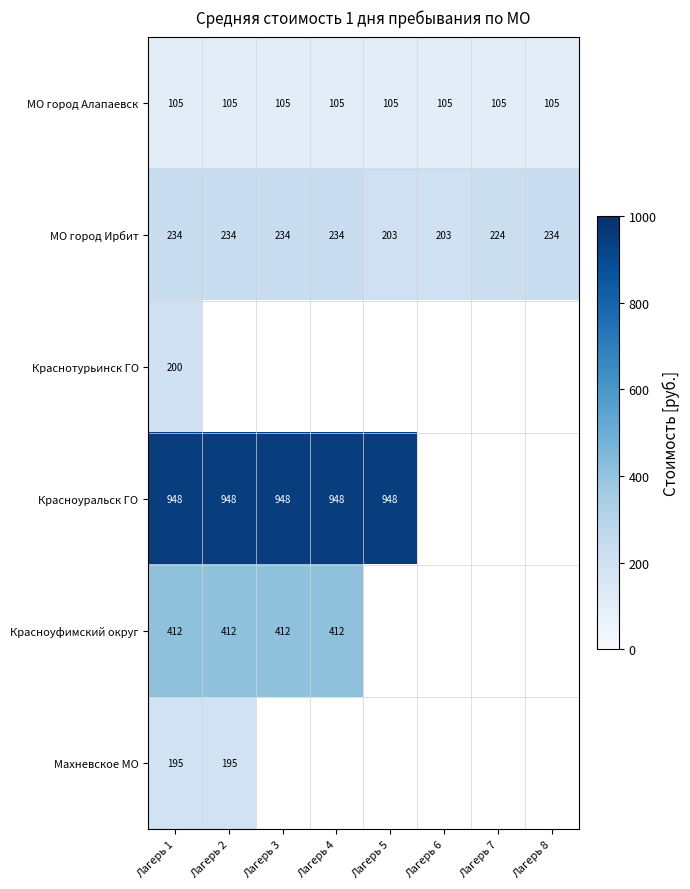

How many data points does each series have?

8